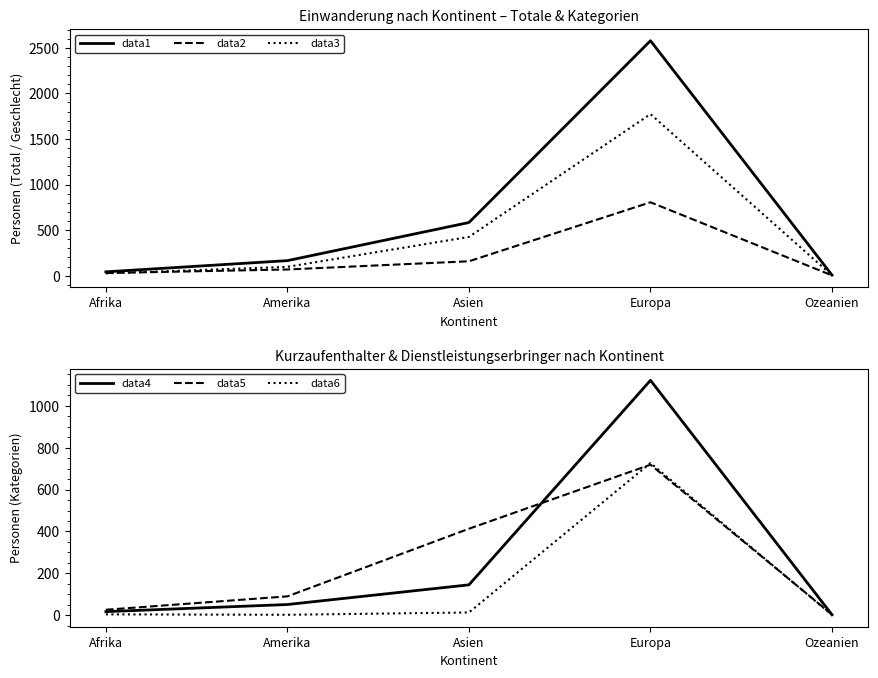

Read the data2 value at Afrika.

29